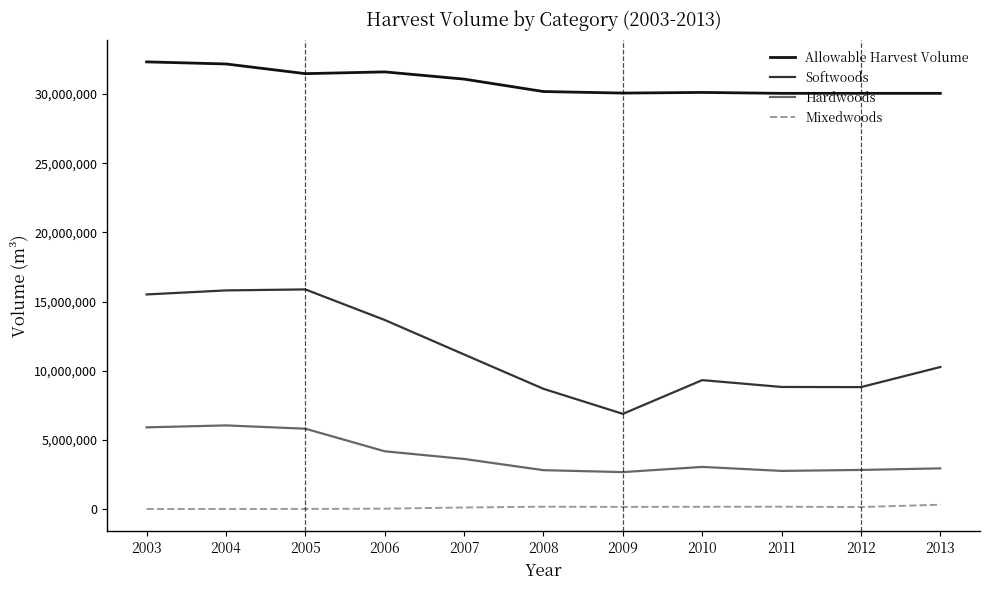

What is the spread (max minus min) of values at 2013?

29744215